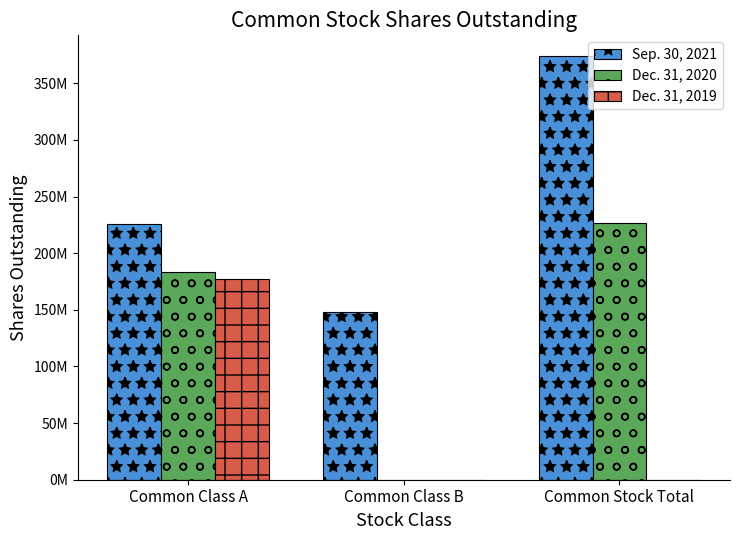

Is the value of Dec. 31, 2020 at Common Stock Total greater than the value of Sep. 30, 2021 at Common Class A?

Yes